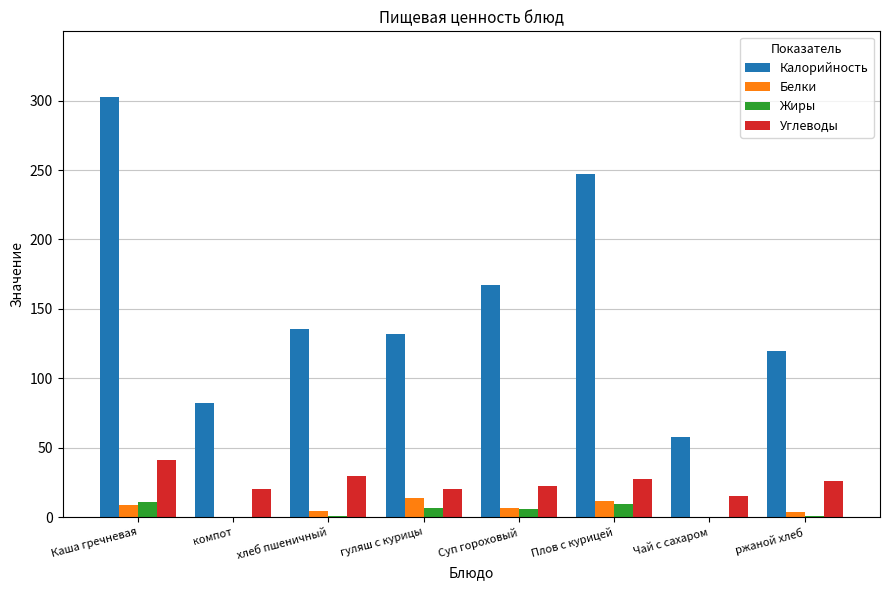

Between Плов с курицей and ржаной хлеб, which series saw the biggest shift?

Калорийность